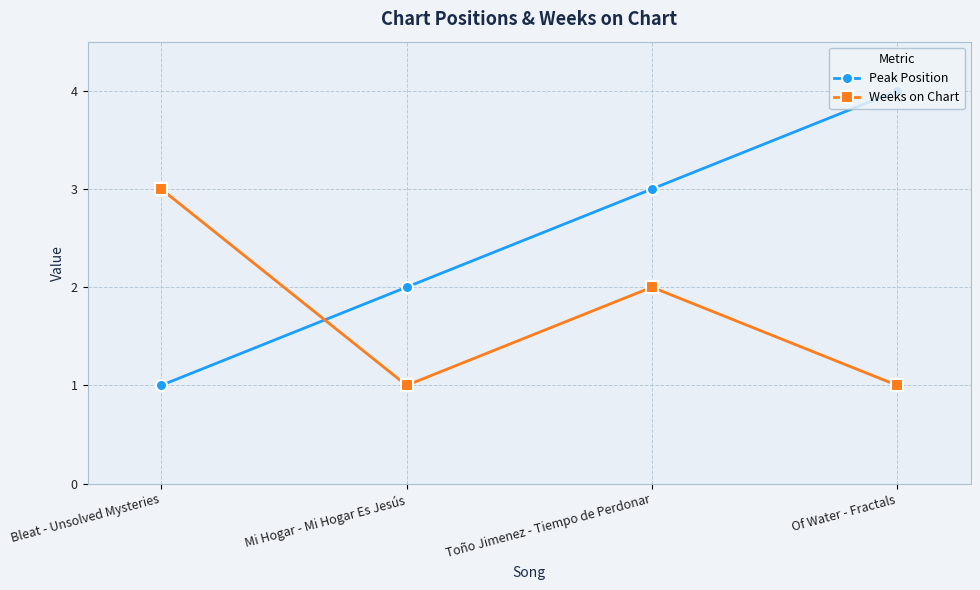

Count the Peak Position values in the range 2 to 4.

3